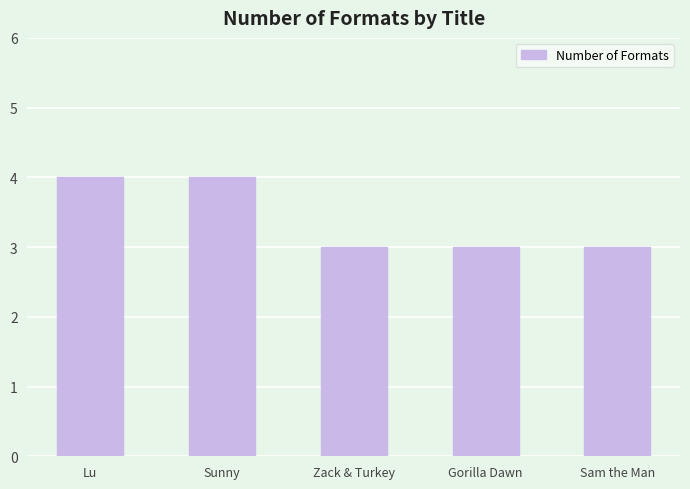

Reading left to right, transcribe all the data shown in this chart.

Lu=4	Sunny=4	Zack & Turkey=3	Gorilla Dawn=3	Sam the Man=3